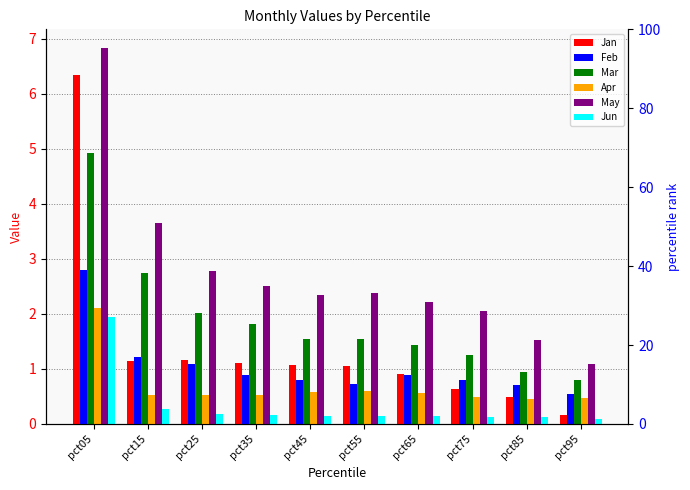

Rank the series by their maximum value, from highest to lowest.

May, Jan, Mar, Feb, Apr, Jun